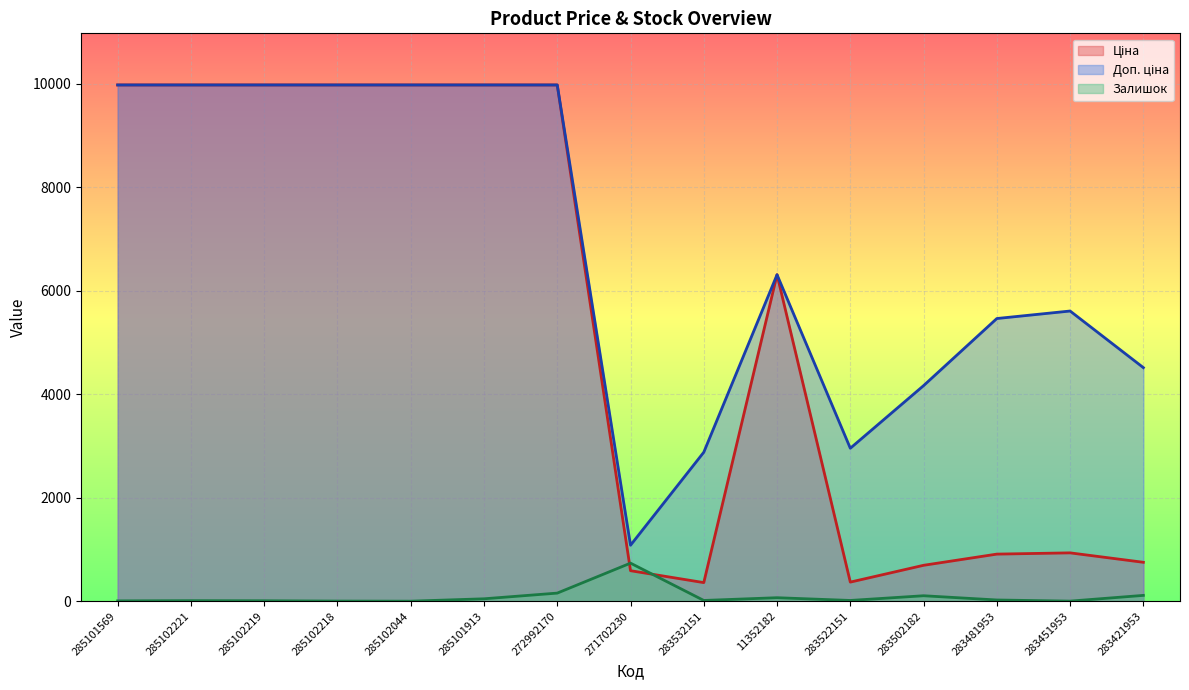

At which category does Ціна reach its first local valley?

283532151